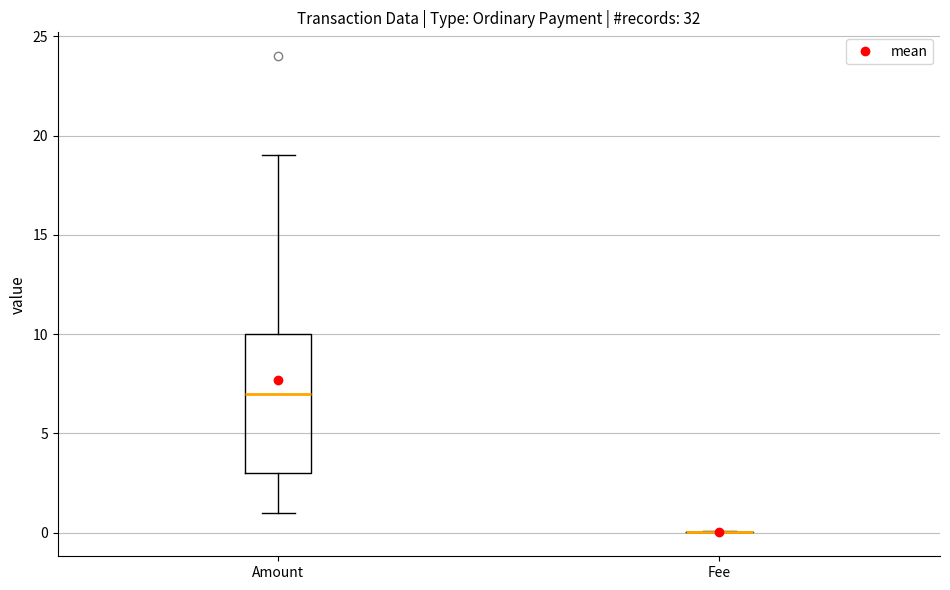

Which box is the tallest, from its lower edge to its upper edge?

Amount